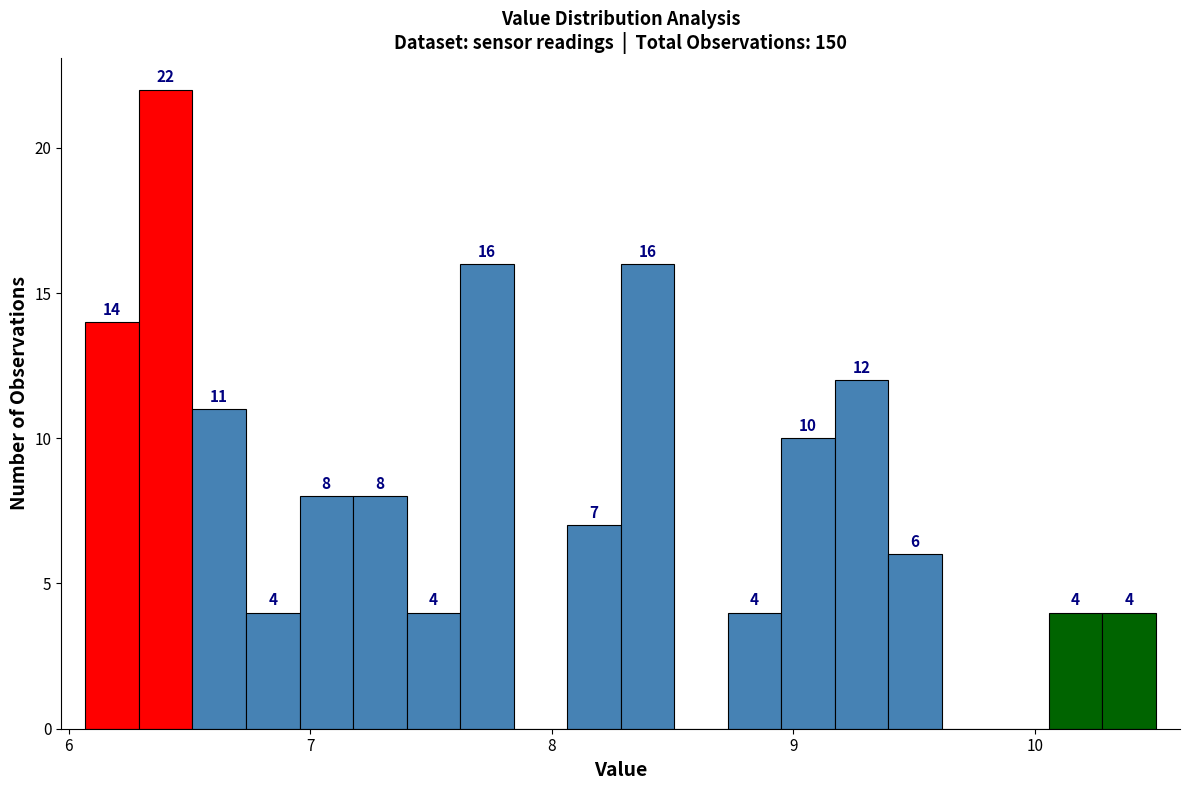

Around what value on the x-axis is the tallest bar? Give the approximate position of its centre, as read against the axis.

6.4